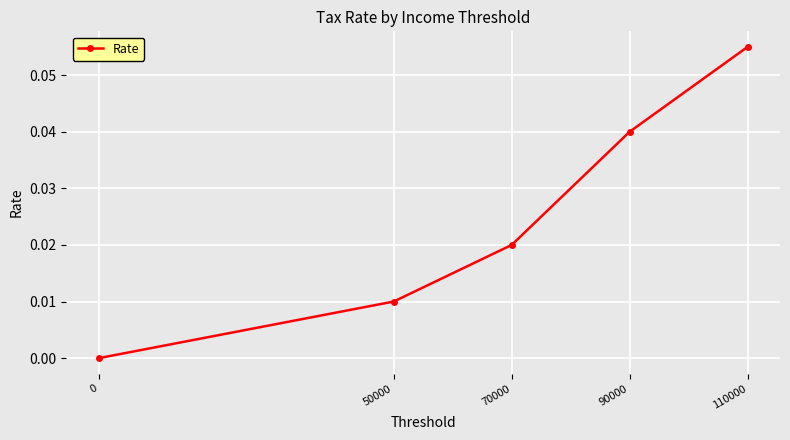

Count the number of values greater than 0.

4